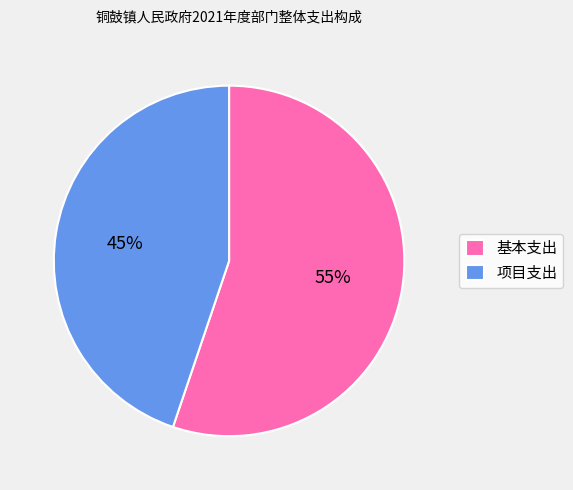

Does 基本支出 account for over 50% of the chart?

Yes